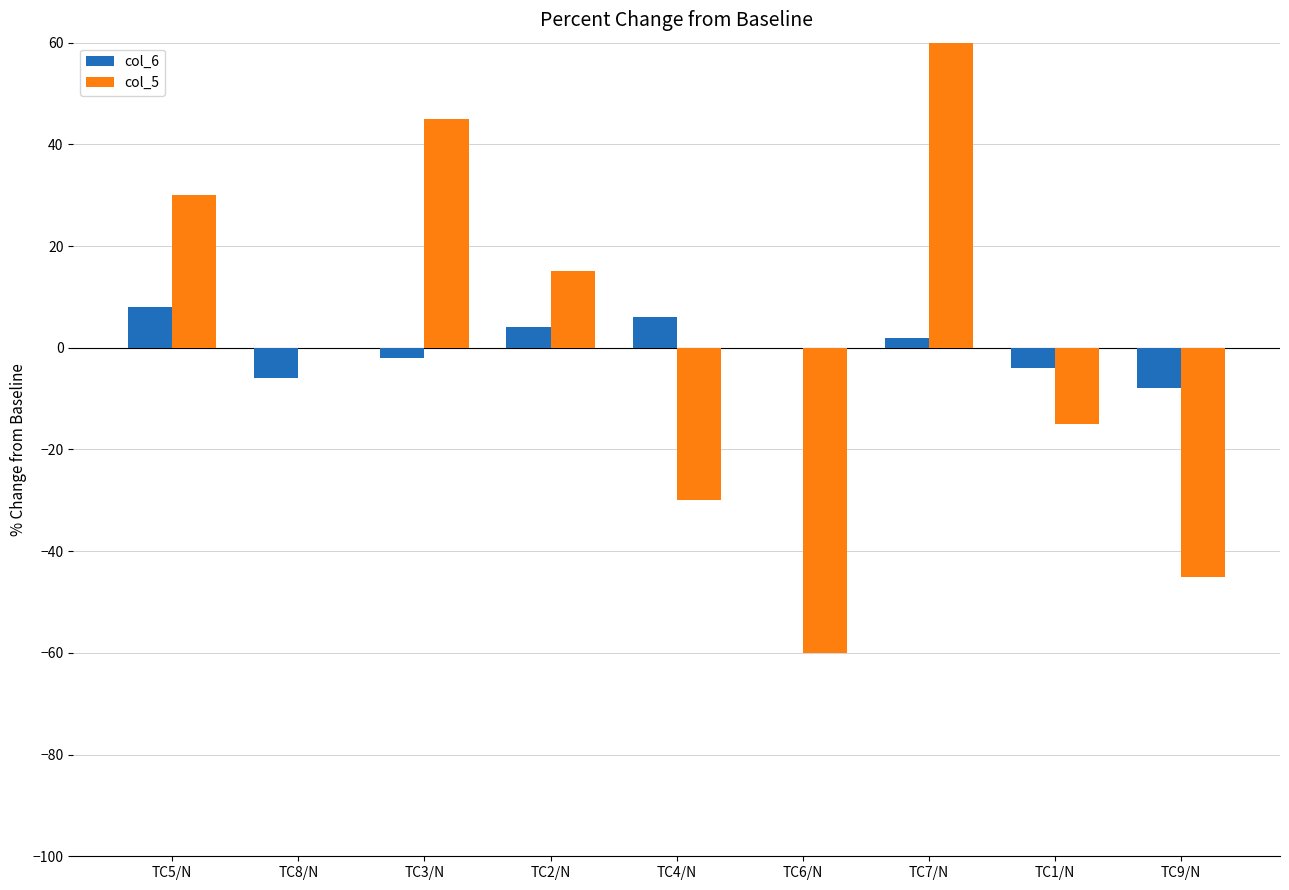

How many groups of bars are there?

9